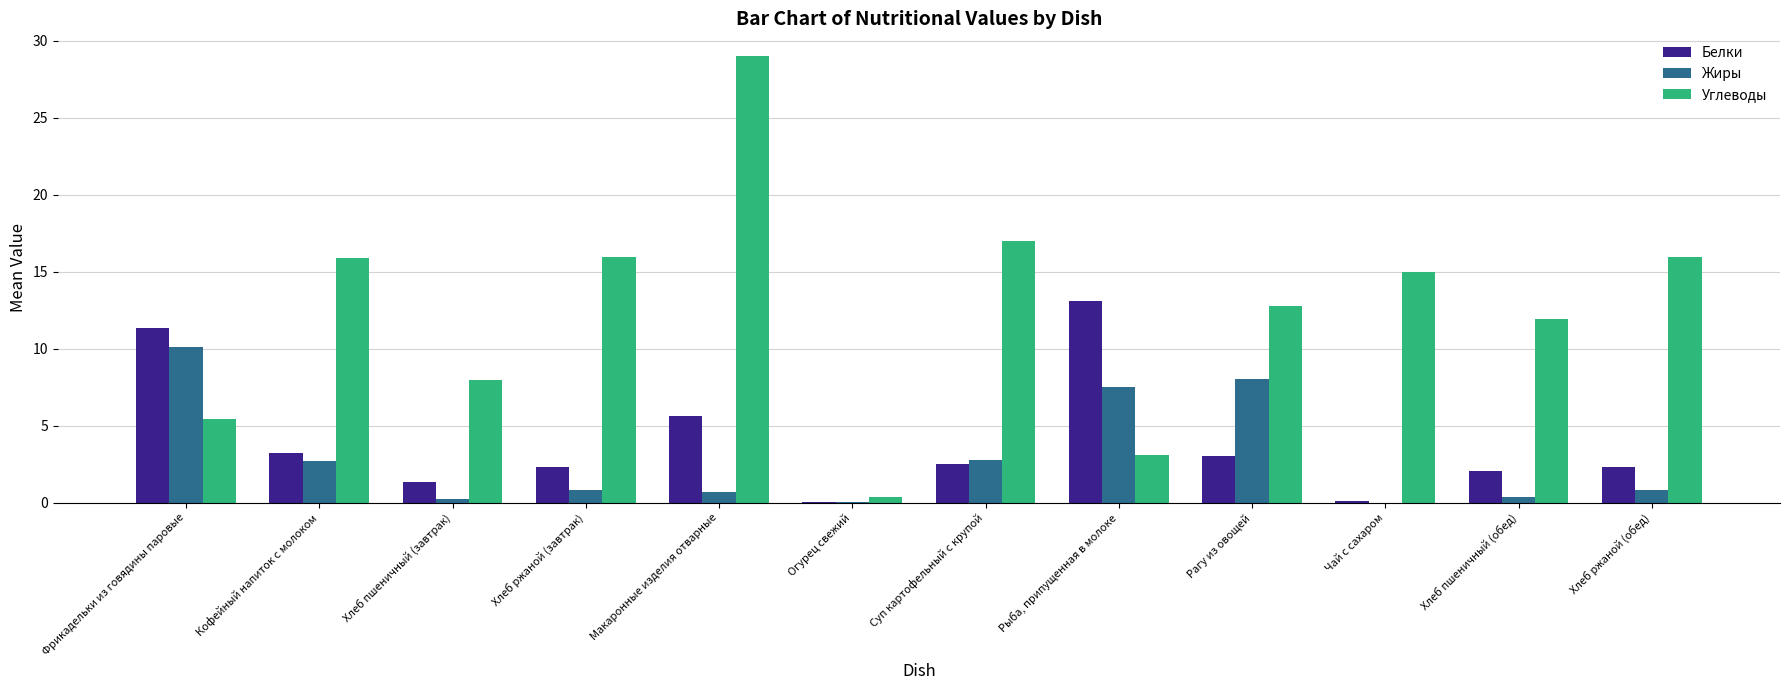

Are the bars horizontal?

No